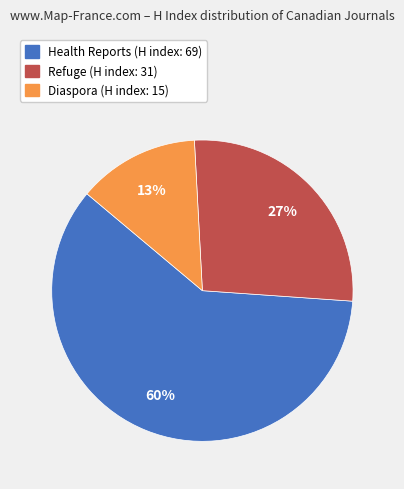

To the nearest percent, what is the difference between the largest and smallest slice percentages?

47%